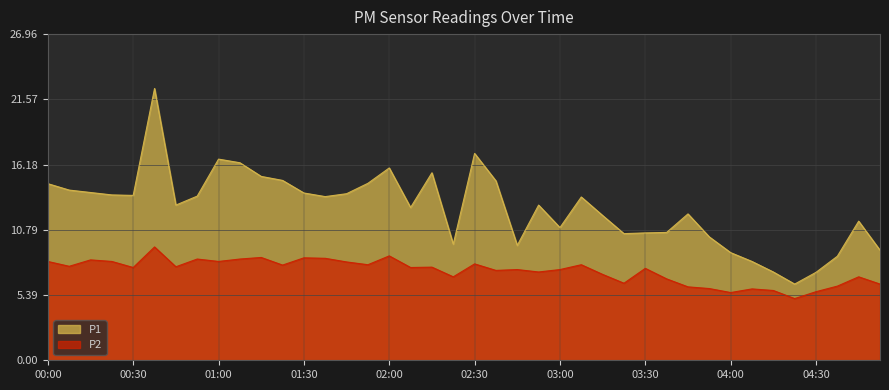

True or false: P1 and P2 intersect in this chart.

False